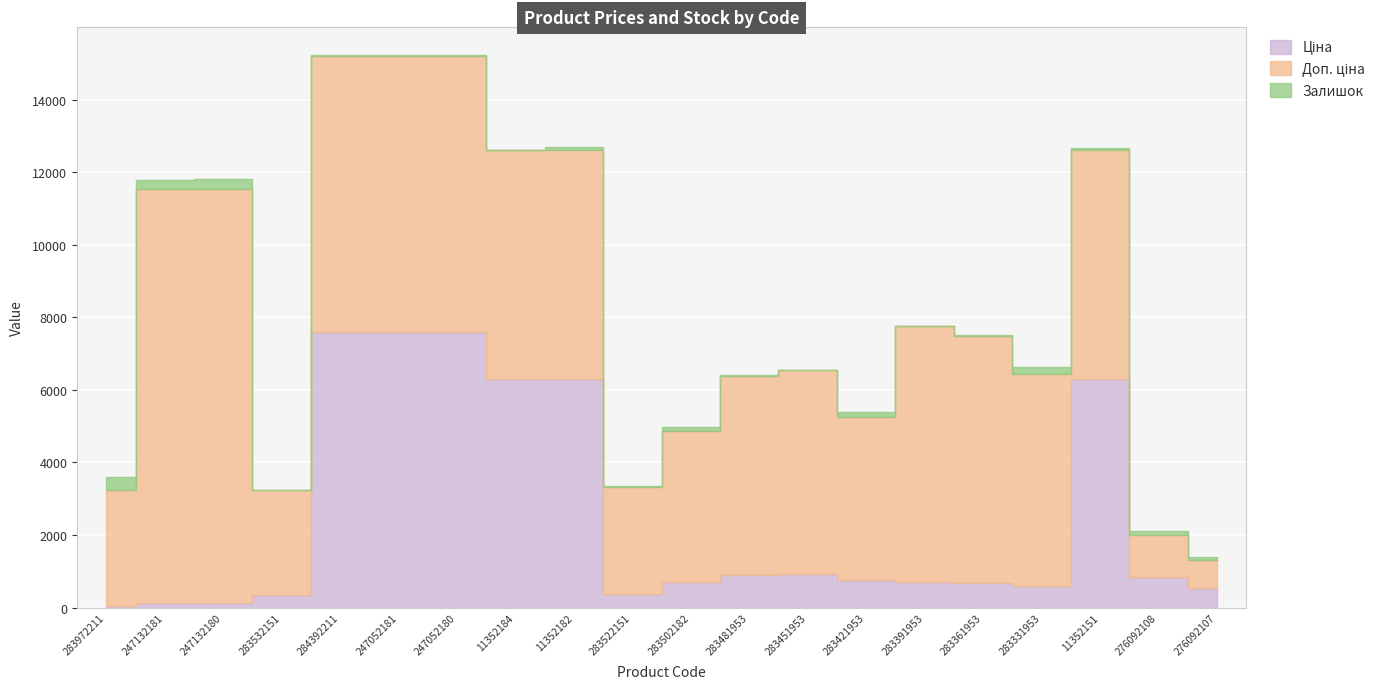

What is the difference between the maximum and minimum values in the Ціна series?

7564.5